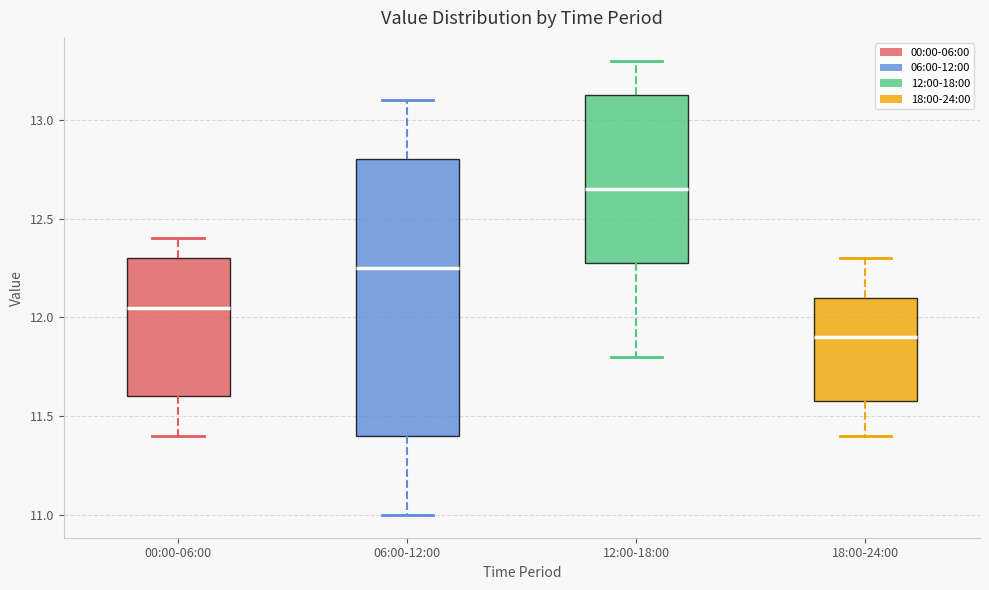

Reading left to right, read every box against the y-axis: the position of its median line, the range the box covers, and the ends of its whiskers. The values are not printed on the chart, so give them approximately, as read against the axis.

00:00-06:00: median 12.05, box 11.60 to 12.30, whiskers 11.40 to 12.40
06:00-12:00: median 12.25, box 11.40 to 12.80, whiskers 11.00 to 13.10
12:00-18:00: median 12.65, box 12.30 to 13.15, whiskers 11.80 to 13.30
18:00-24:00: median 11.90, box 11.60 to 12.10, whiskers 11.40 to 12.30